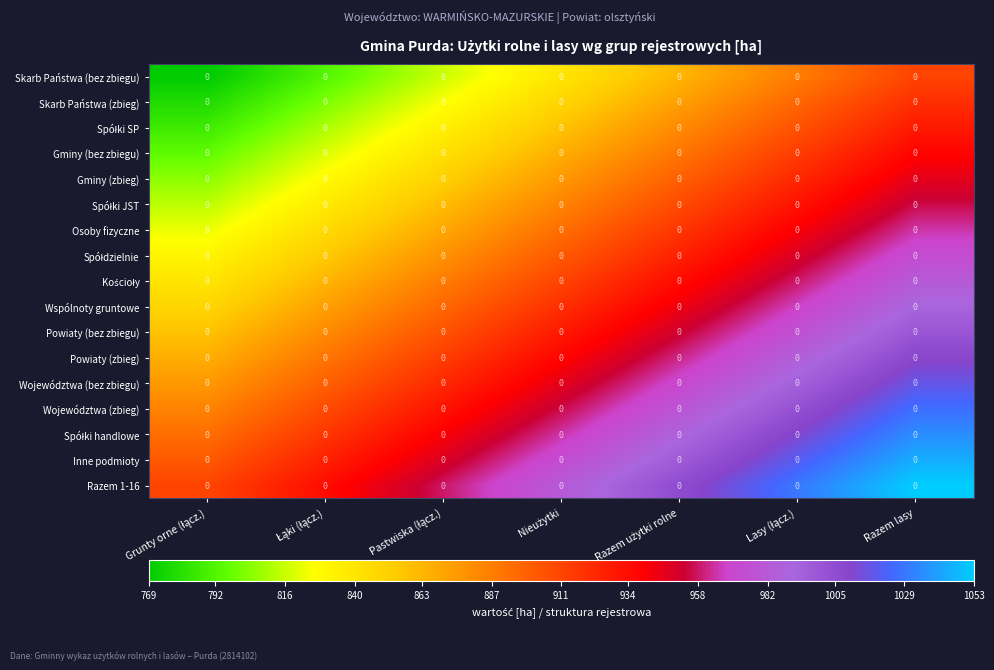

At how many categories does at least one series exceed 1045?

1